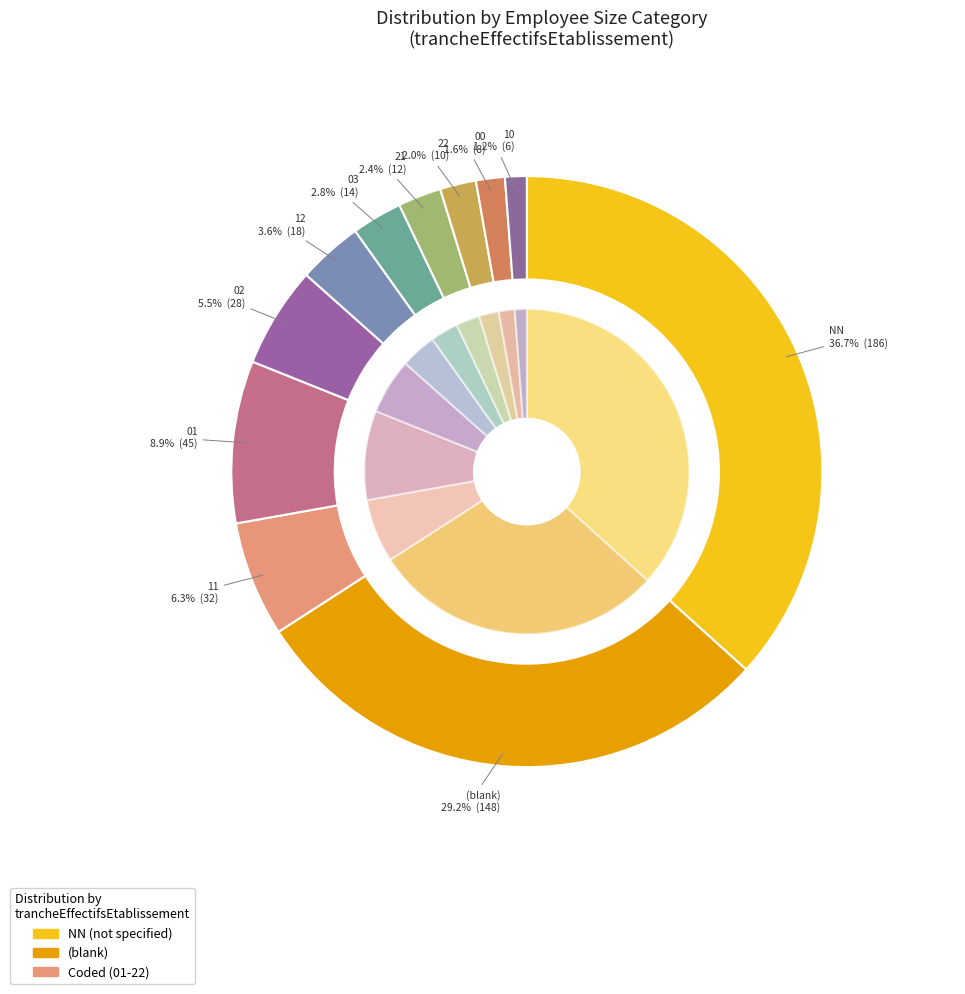

Is the sum of 10 and 02 greater than half?

No